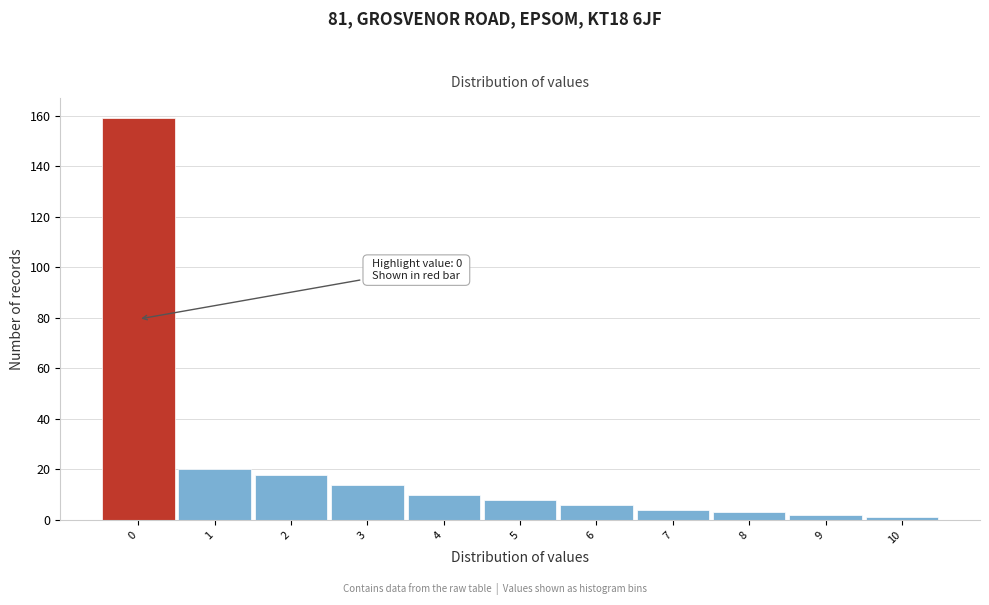

Which range on the x-axis has the tallest bar?

-0.5 to 0.5